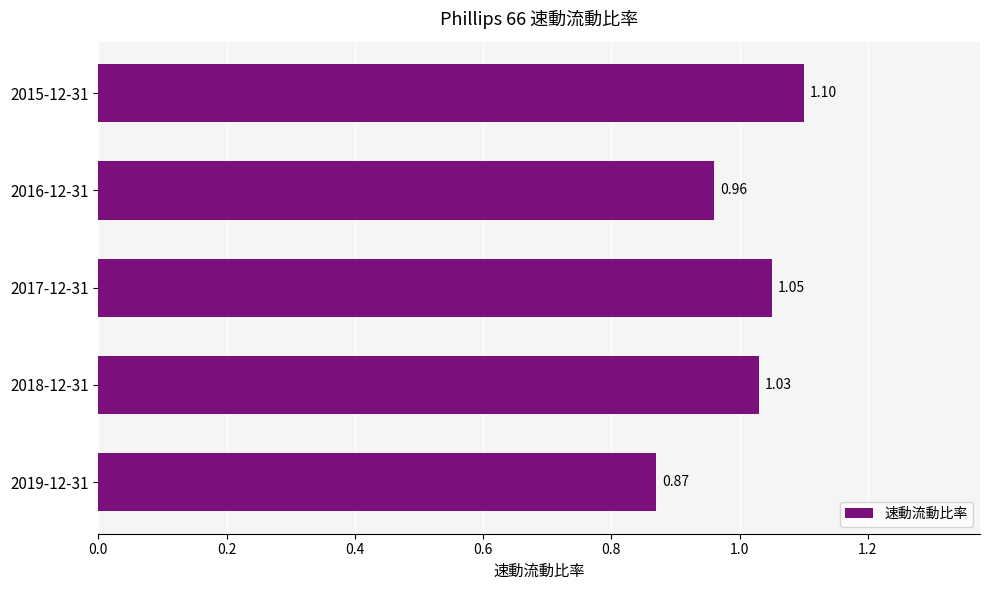

Count the number of categories in the chart.

5